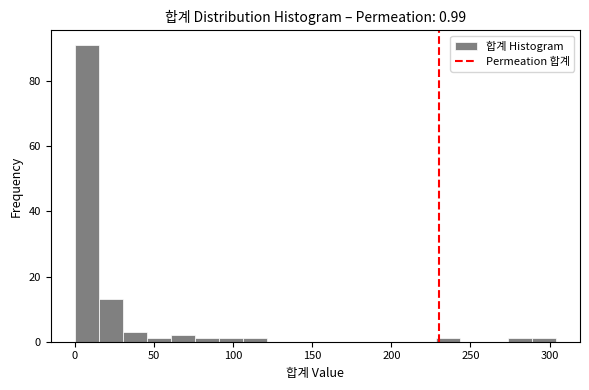

Around what value on the x-axis is the tallest bar? Give the approximate position of its centre, as read against the axis.

10